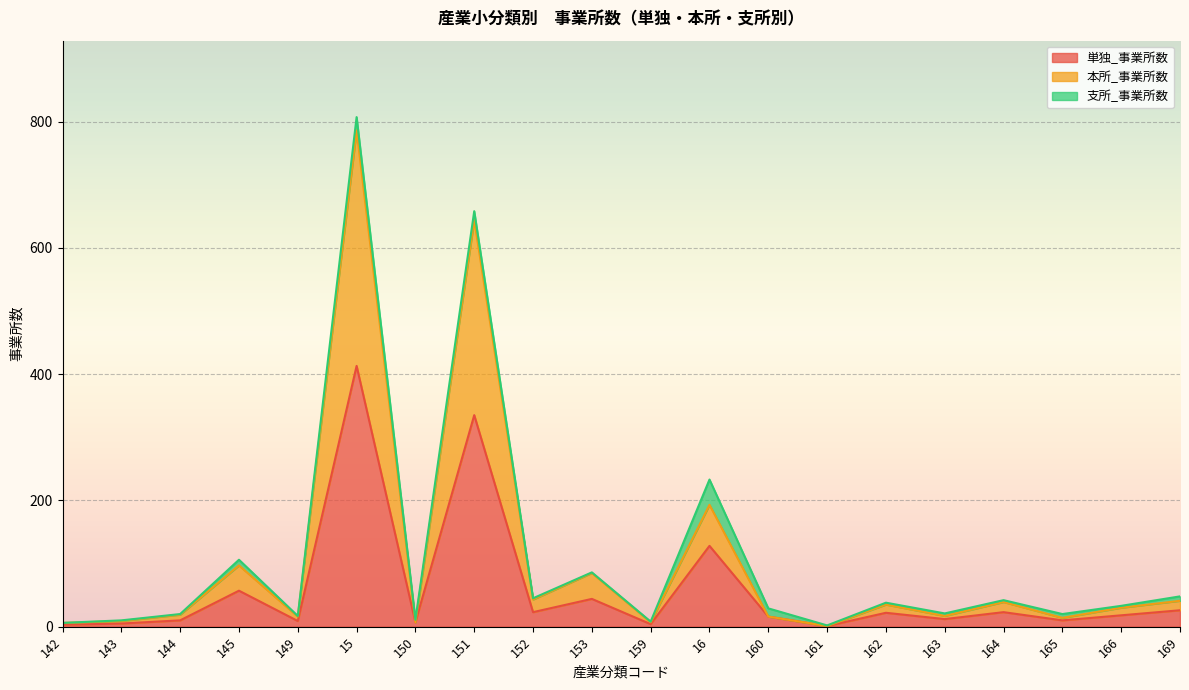

Where does the 単独_事業所数 series first go above 18?

145